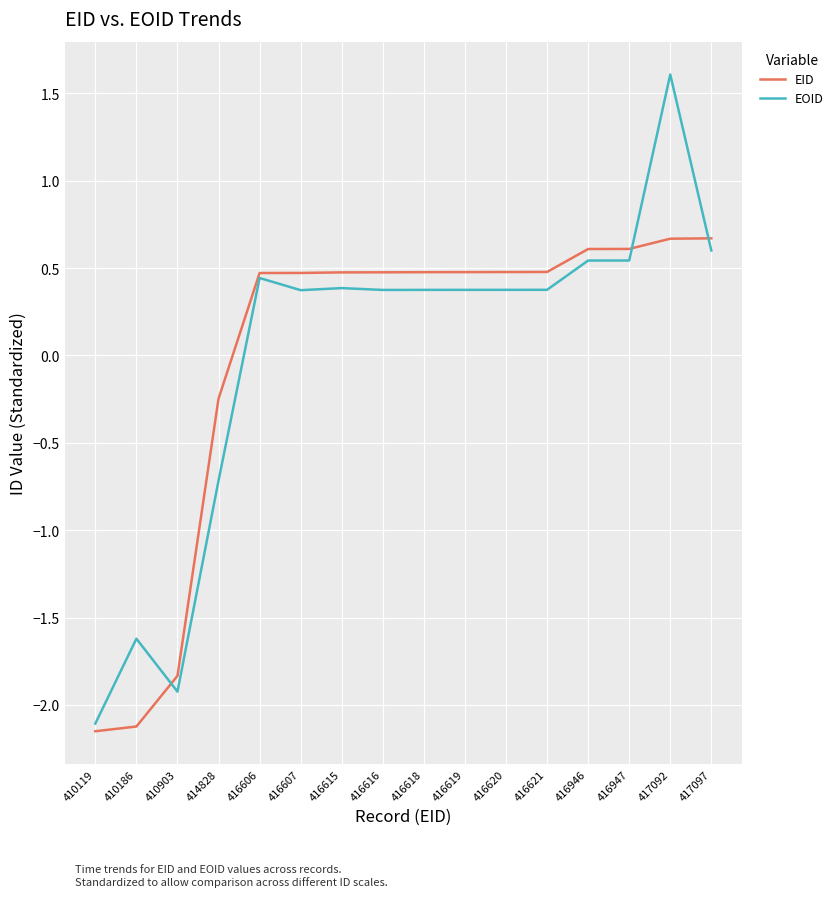

What is the total value across all series at 416615?

0.9